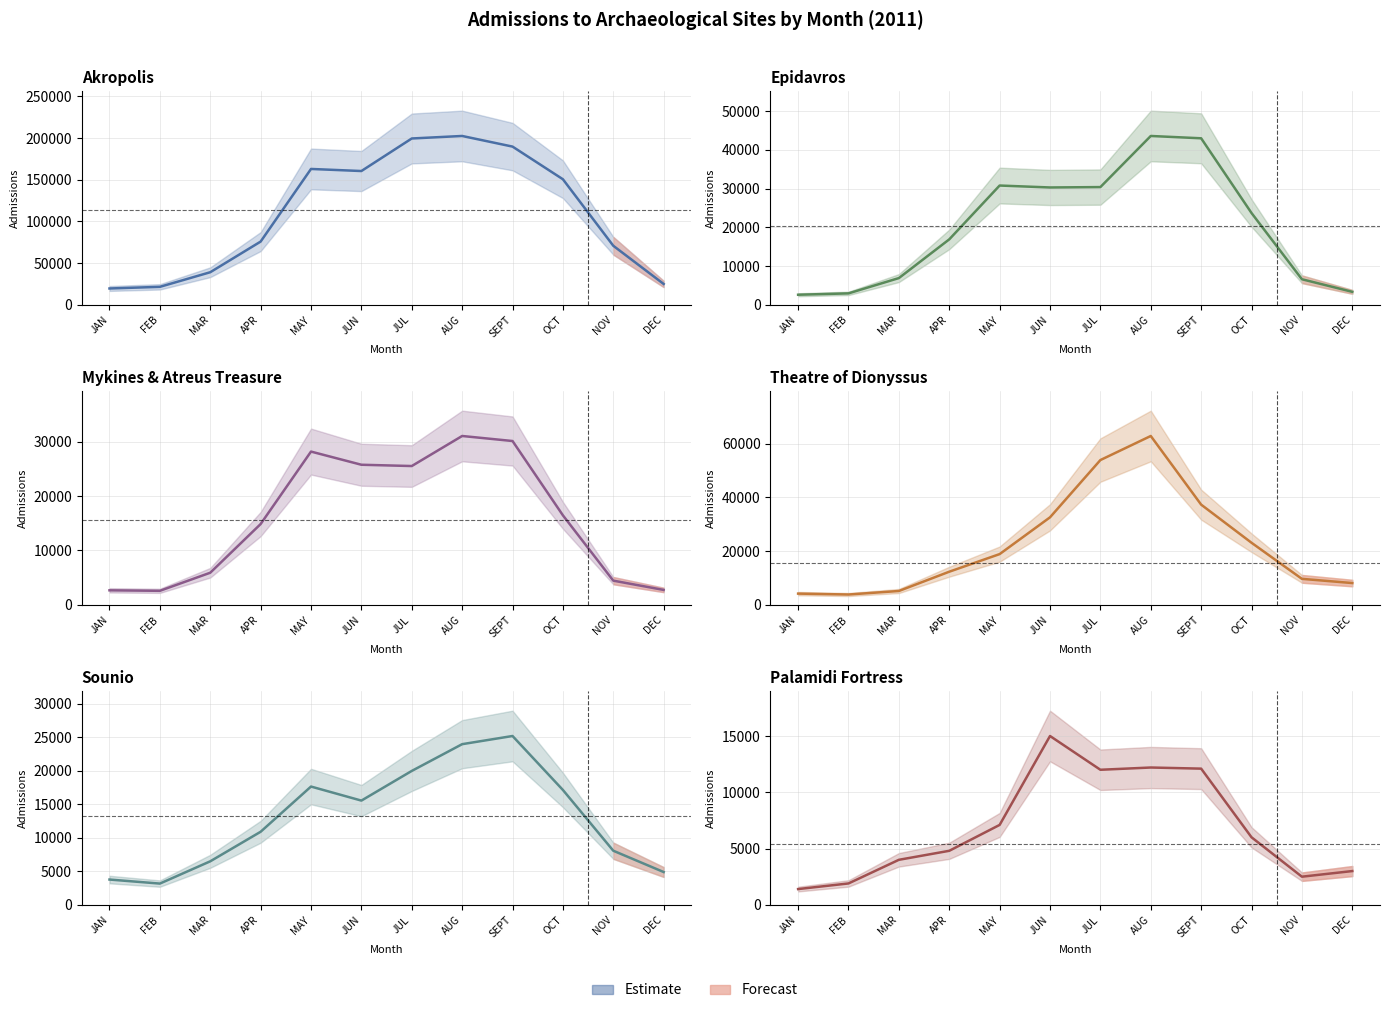

What is the total value across all series at OCT?

236993